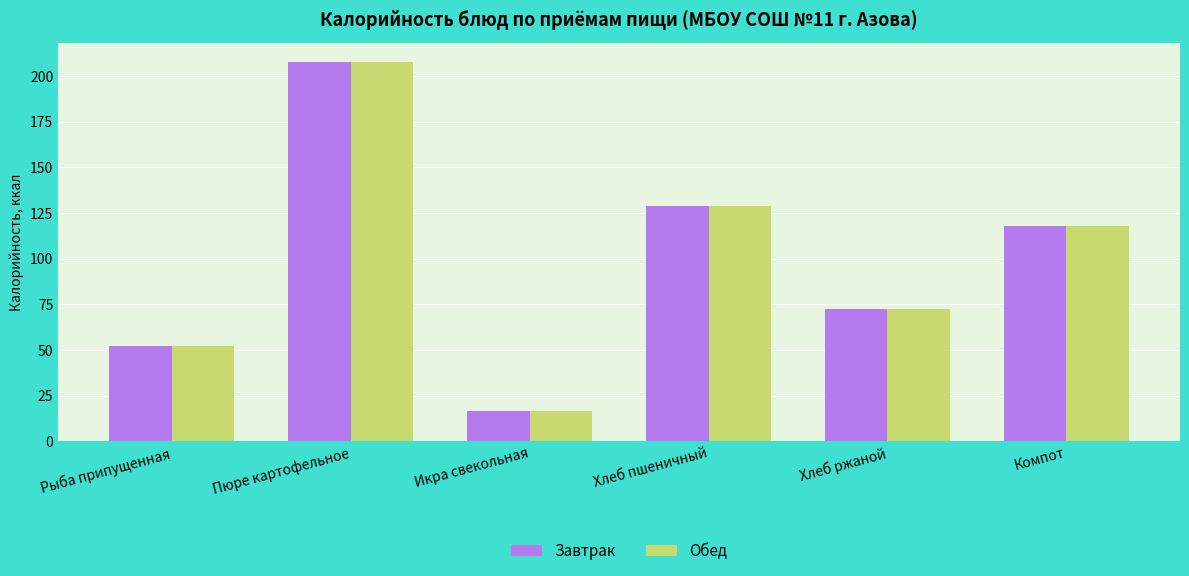

Count the number of data series in this chart.

2